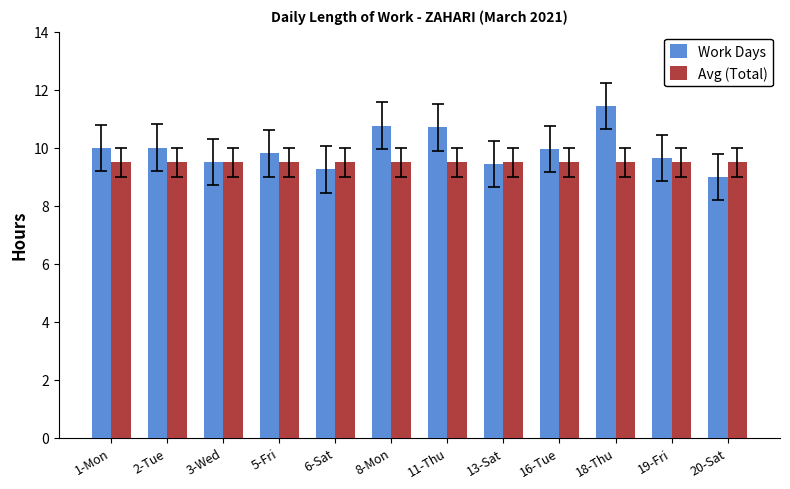

At which category is the sum across all series the highest?

18-Thu